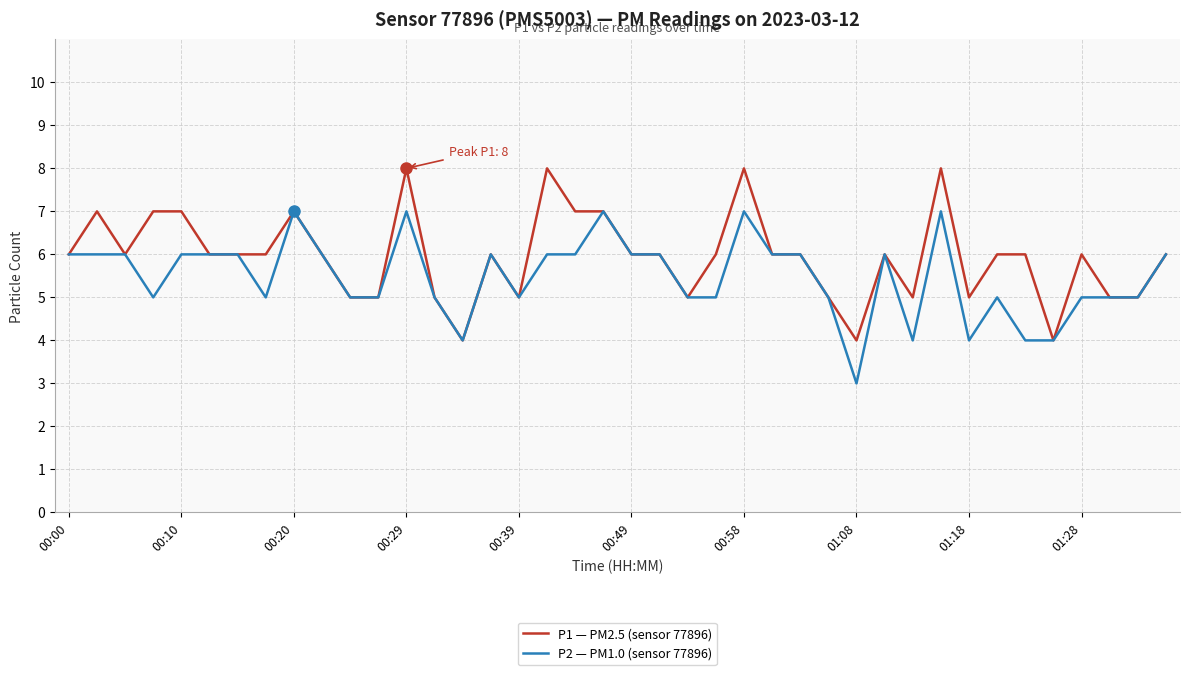

Which series has the largest total across all categories?

P1 — PM2.5 (sensor 77896)